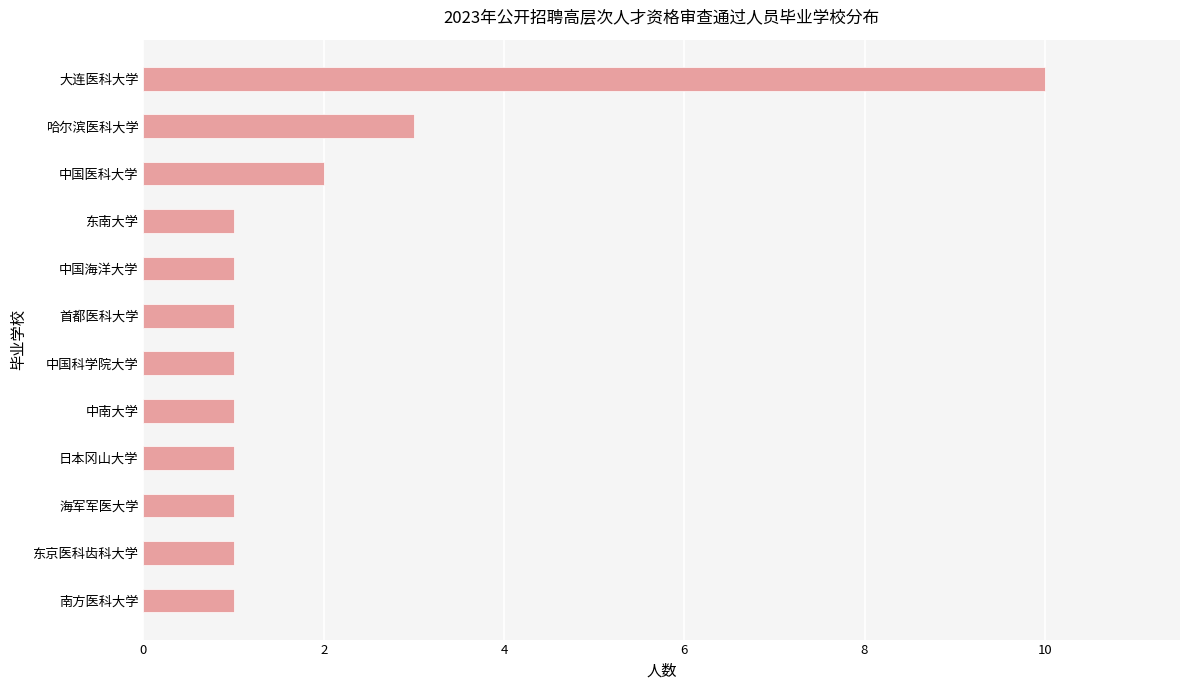

How many values are between 1 and 2?

10